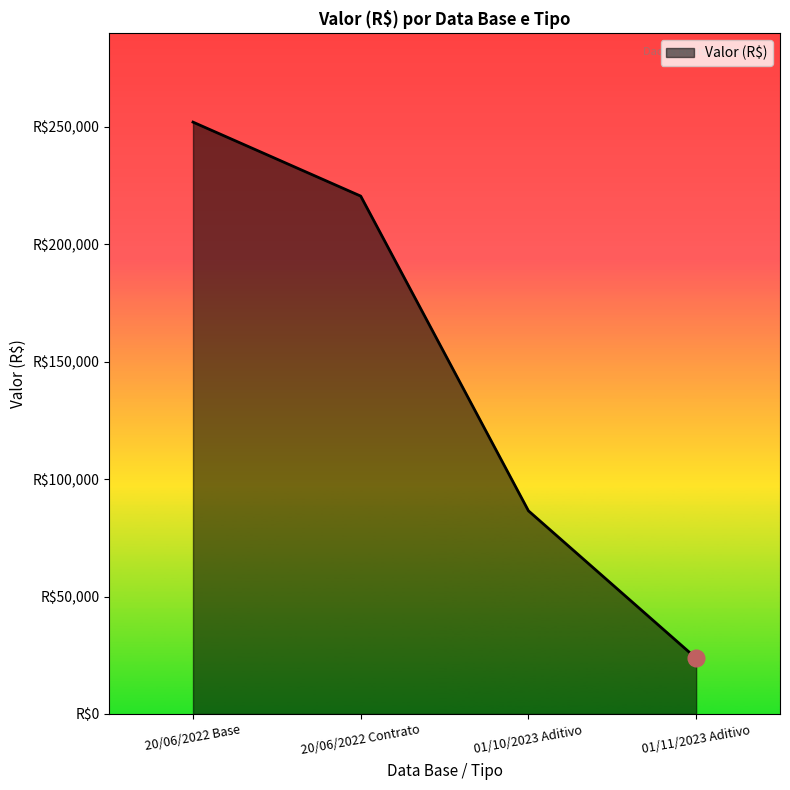

What is the change in value from 20/06/2022 Contrato to 01/10/2023 Aditivo?

-133988.3